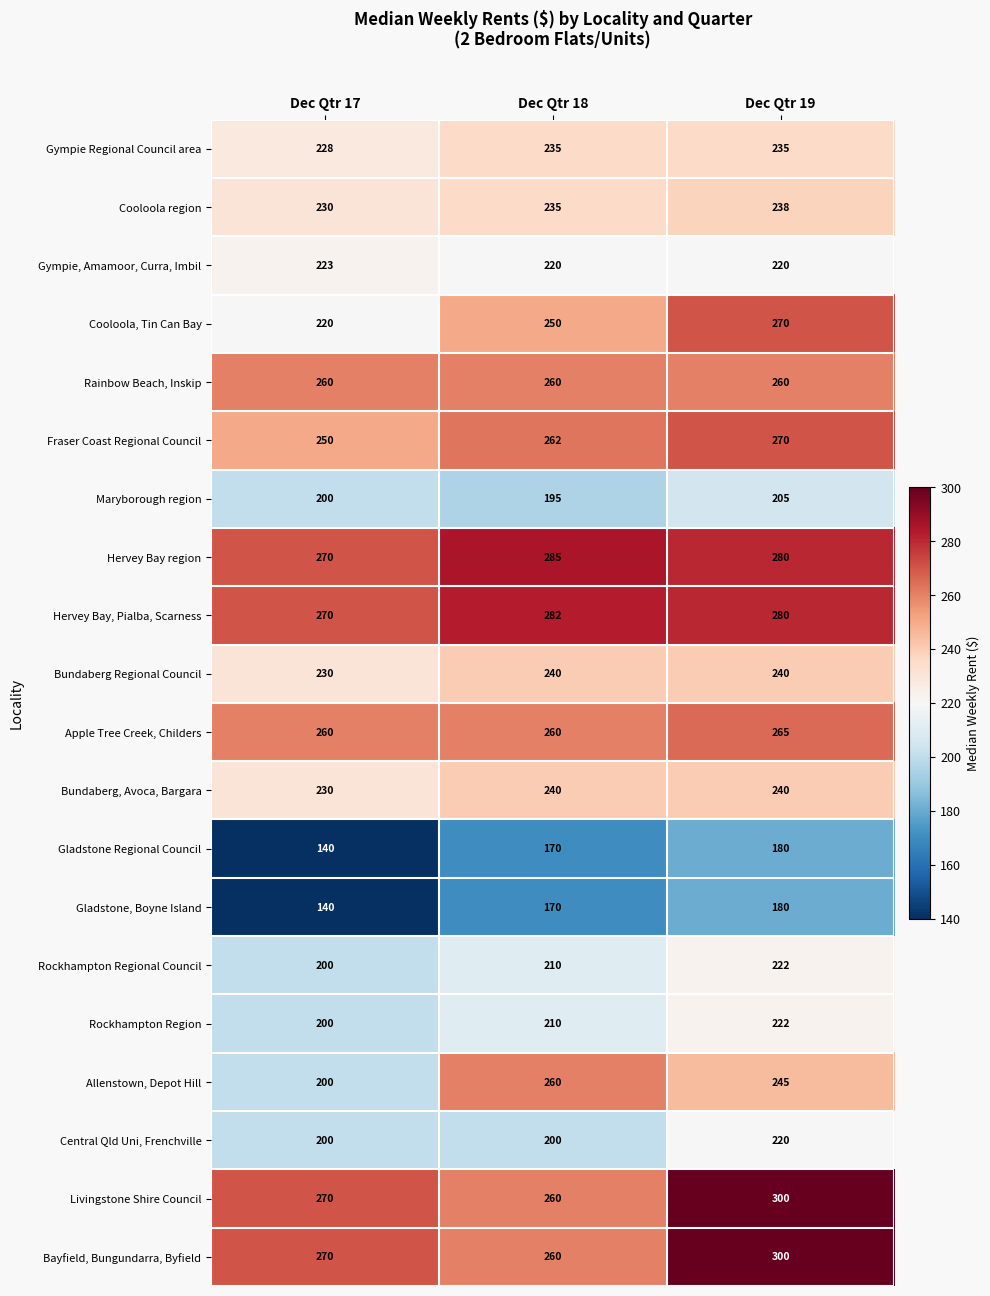

At which label is Cooloola, Tin Can Bay closest to 245?

Dec Qtr 18